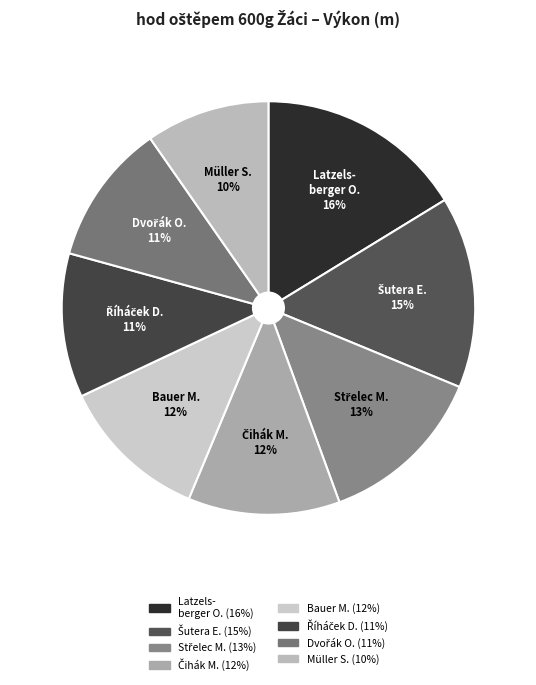

What is the largest slice in the pie chart?

Latzels- berger O.